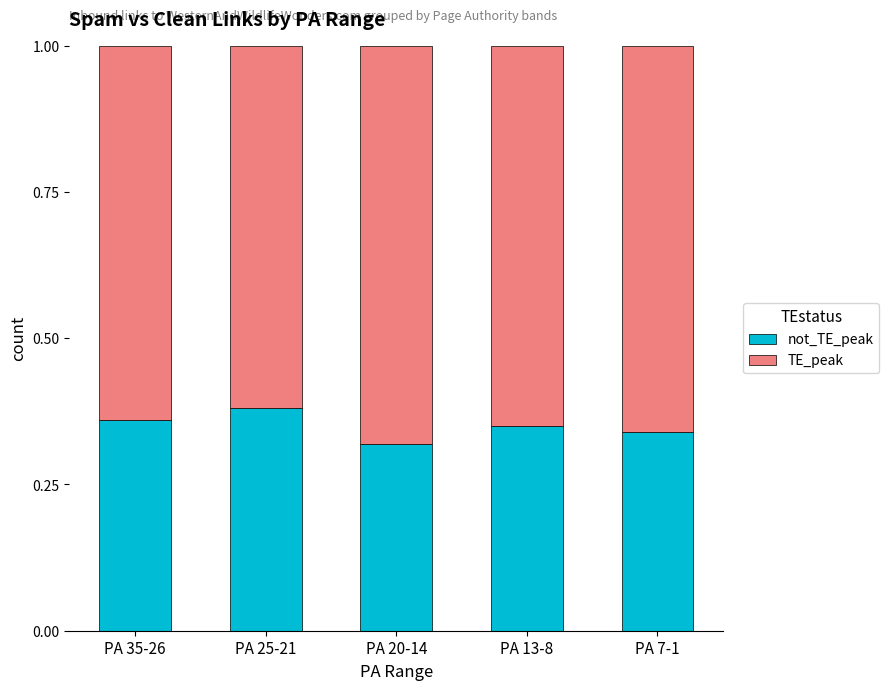

What is the total value across all series at PA 35-26?

1.0